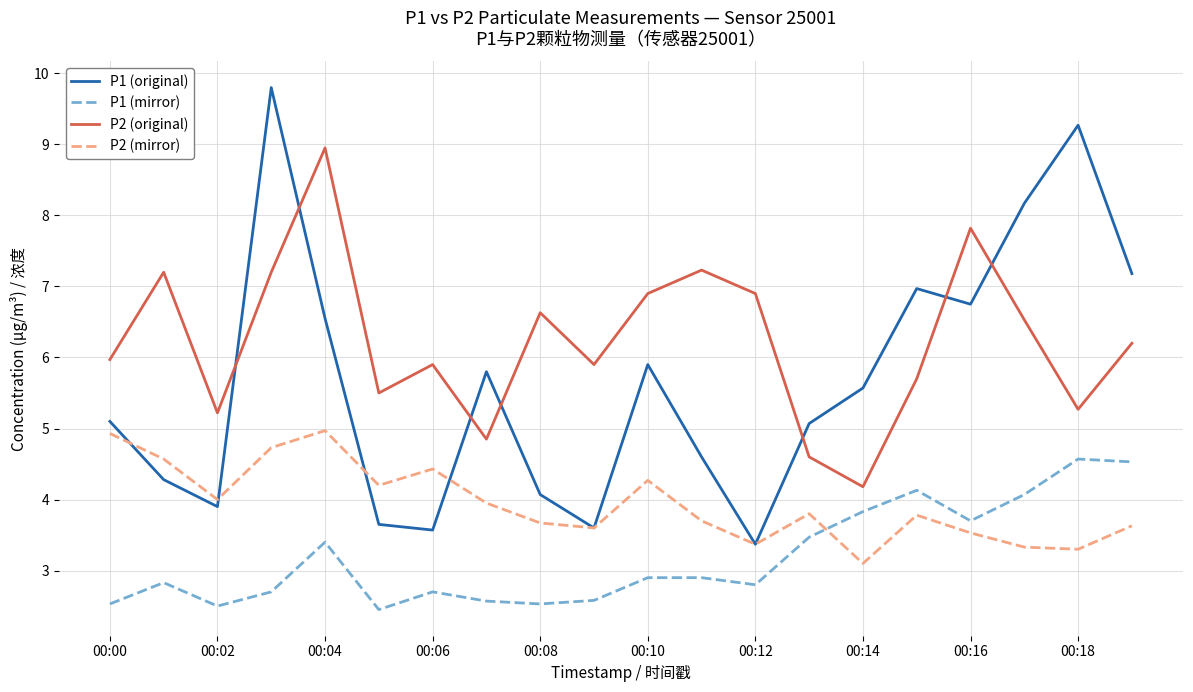

True or false: P1 (mirror) and P2 (original) cross at least once.

False